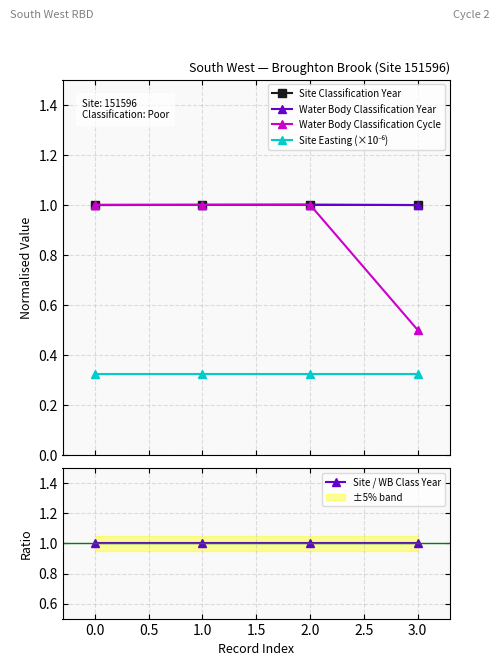

The value of Site Easting (×10⁻⁶) at 2.0 is 0.3. True or false?

True